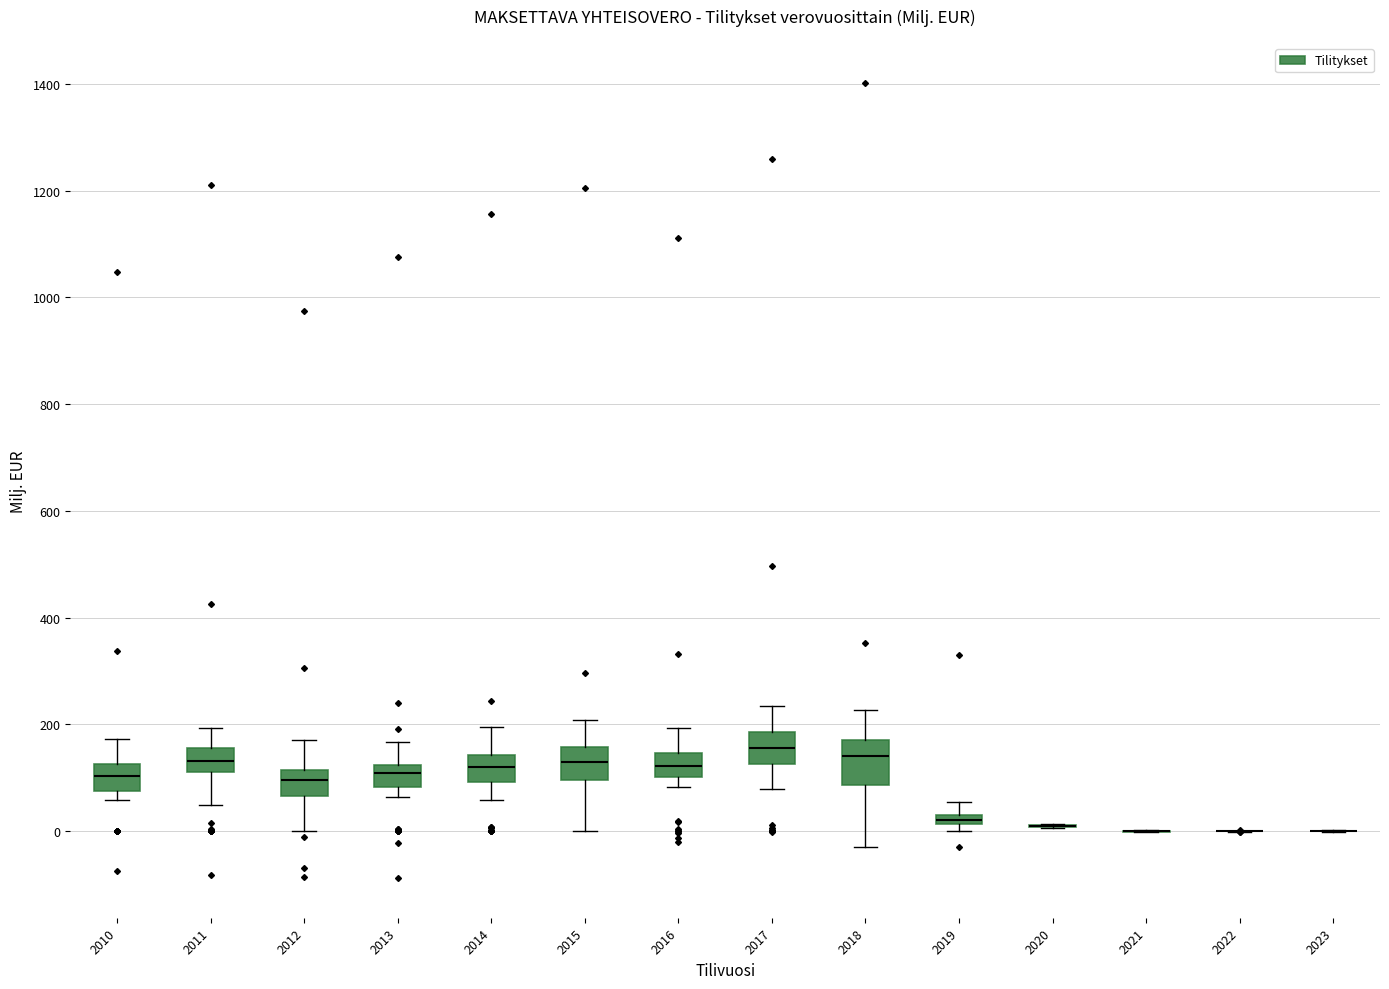

Which box is the tallest, from its lower edge to its upper edge?

2018